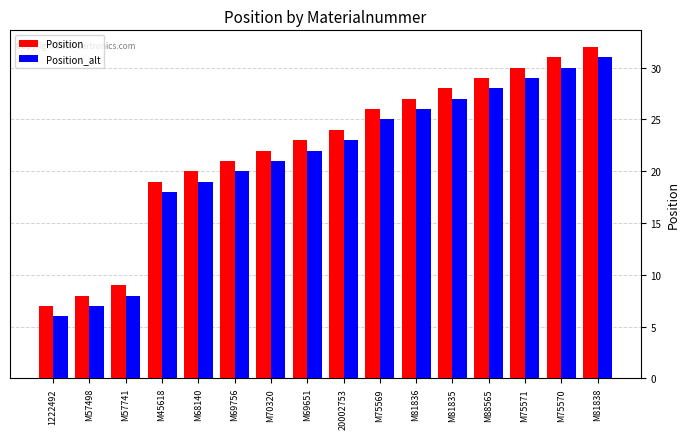

What is the sum of the Position_alt values at M57498 and M81835?

34